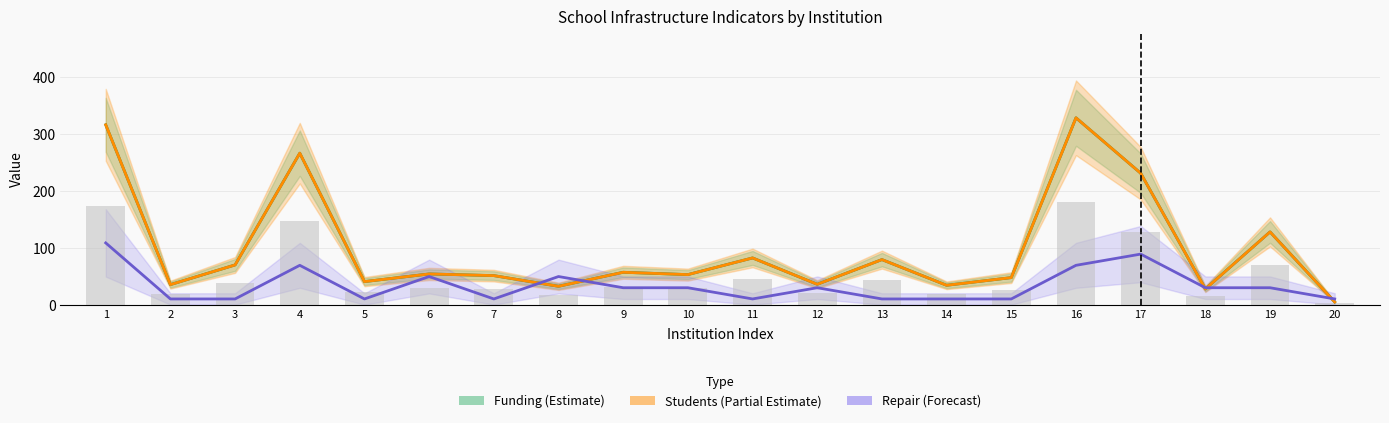

How many values in the Repair (Forecast) series are below 29?

9